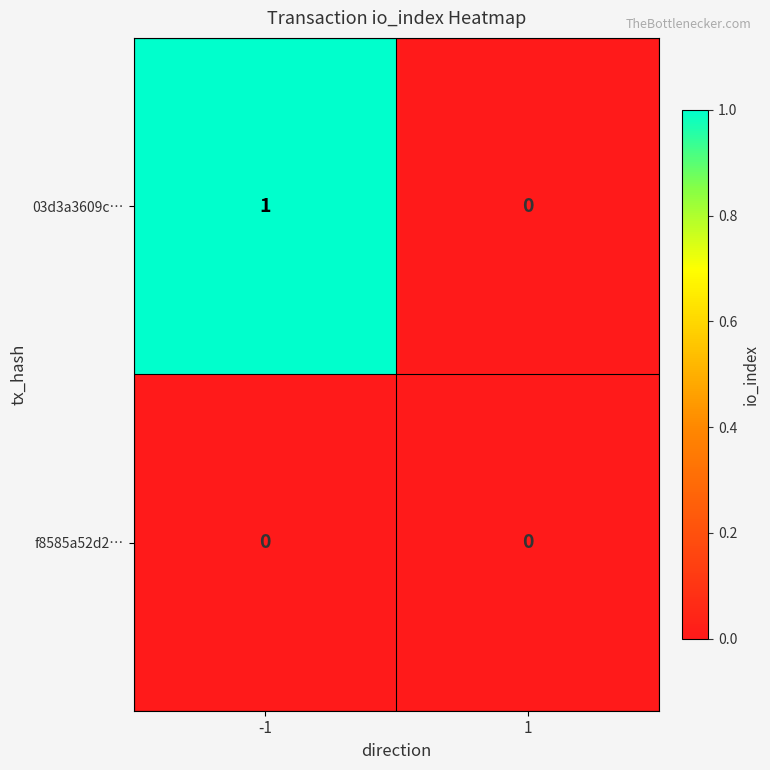

Reading left to right, what are all the values shown in this chart?

03d3a3609c…: -1=1	1=0
f8585a52d2…: -1=0	1=0